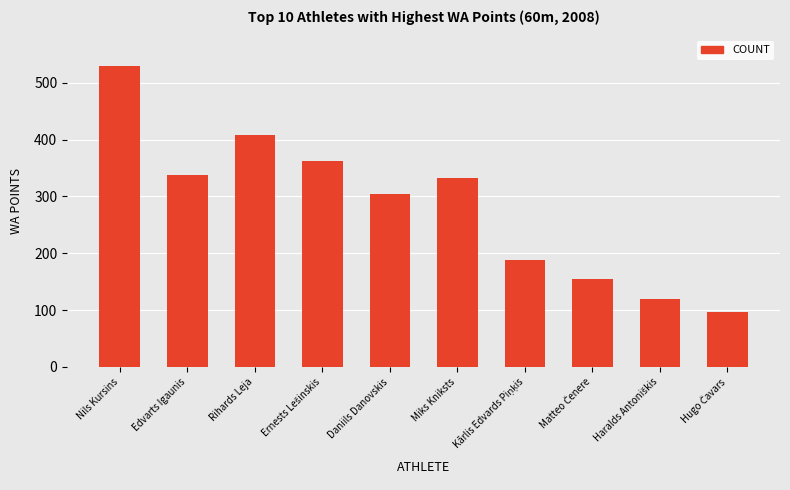

What is the label of the 10th bar from the right?

Nils Kursins